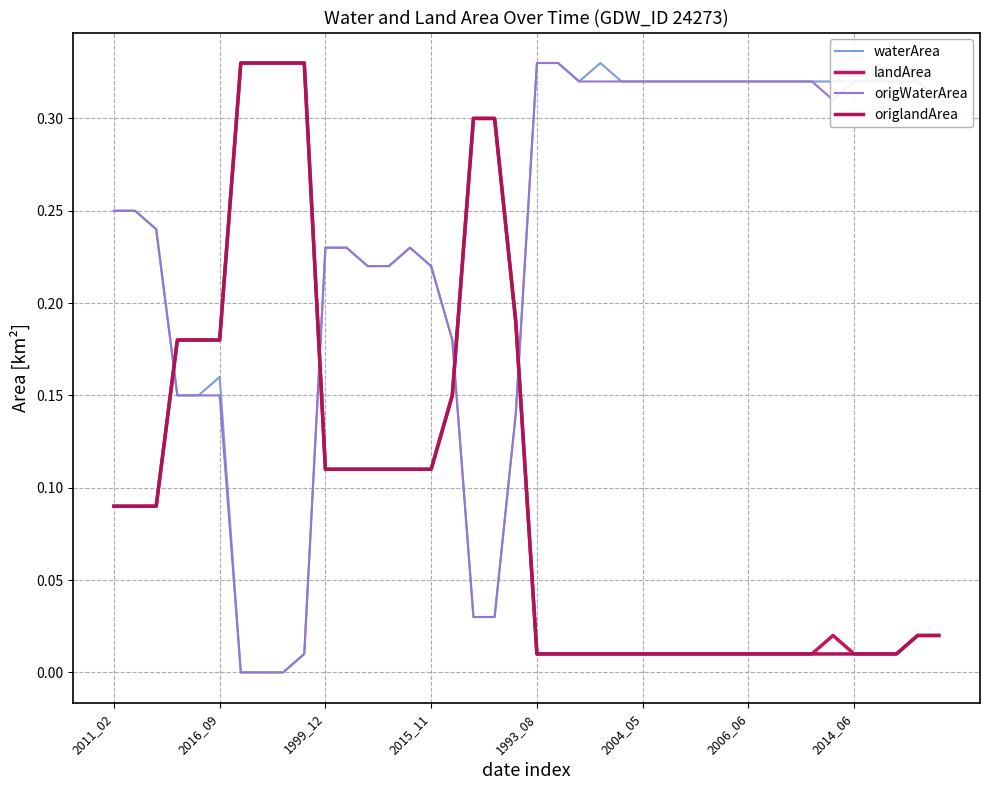

Reading left to right, transcribe all the data shown in this chart.

waterArea: 0.2	0.2	0.2	0.1	0.1	0.2	0.0	0.0	0.0	0.0	0.2	0.2	0.2	0.2	0.2	0.2	0.2	0.0	0.0	0.1	0.3	0.3	0.3	0.3	0.3	0.3	0.3	0.3	0.3	0.3	0.3	0.3	0.3	0.3	0.3	0.3	0.3	0.3	0.3	0.3
landArea: 0.1	0.1	0.1	0.2	0.2	0.2	0.3	0.3	0.3	0.3	0.1	0.1	0.1	0.1	0.1	0.1	0.1	0.3	0.3	0.2	0.0	0.0	0.0	0.0	0.0	0.0	0.0	0.0	0.0	0.0	0.0	0.0	0.0	0.0	0.0	0.0	0.0	0.0	0.0	0.0
origWaterArea: 0.2	0.2	0.2	0.1	0.1	0.1	0.0	0.0	0.0	0.0	0.2	0.2	0.2	0.2	0.2	0.2	0.2	0.0	0.0	0.1	0.3	0.3	0.3	0.3	0.3	0.3	0.3	0.3	0.3	0.3	0.3	0.3	0.3	0.3	0.3	0.3	0.3	0.3	0.3	0.3
origlandArea: 0.1	0.1	0.1	0.2	0.2	0.2	0.3	0.3	0.3	0.3	0.1	0.1	0.1	0.1	0.1	0.1	0.1	0.3	0.3	0.2	0.0	0.0	0.0	0.0	0.0	0.0	0.0	0.0	0.0	0.0	0.0	0.0	0.0	0.0	0.0	0.0	0.0	0.0	0.0	0.0